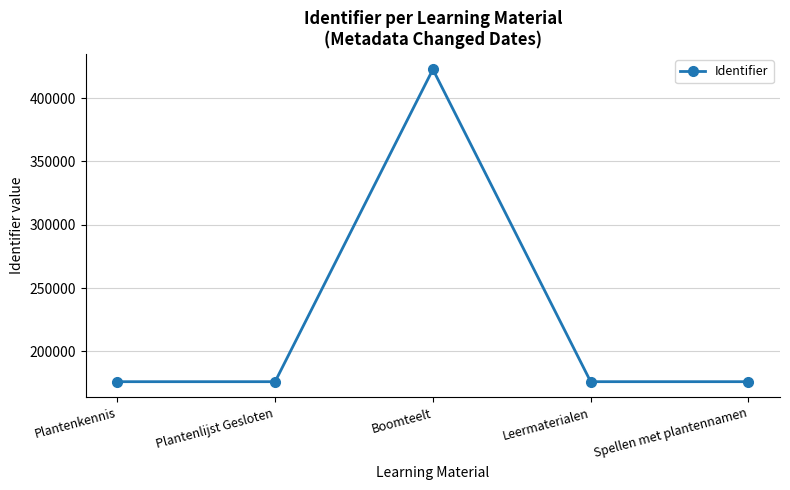

The chart shows a value of 176111 at Spellen met plantennamen. True or false?

True